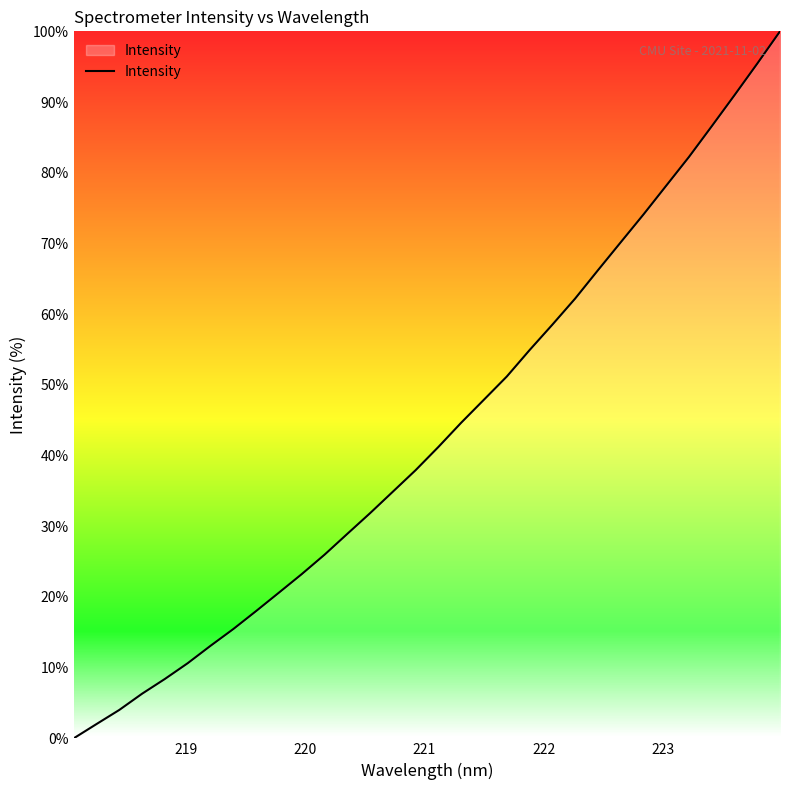

What is the greatest value displayed?

100.0